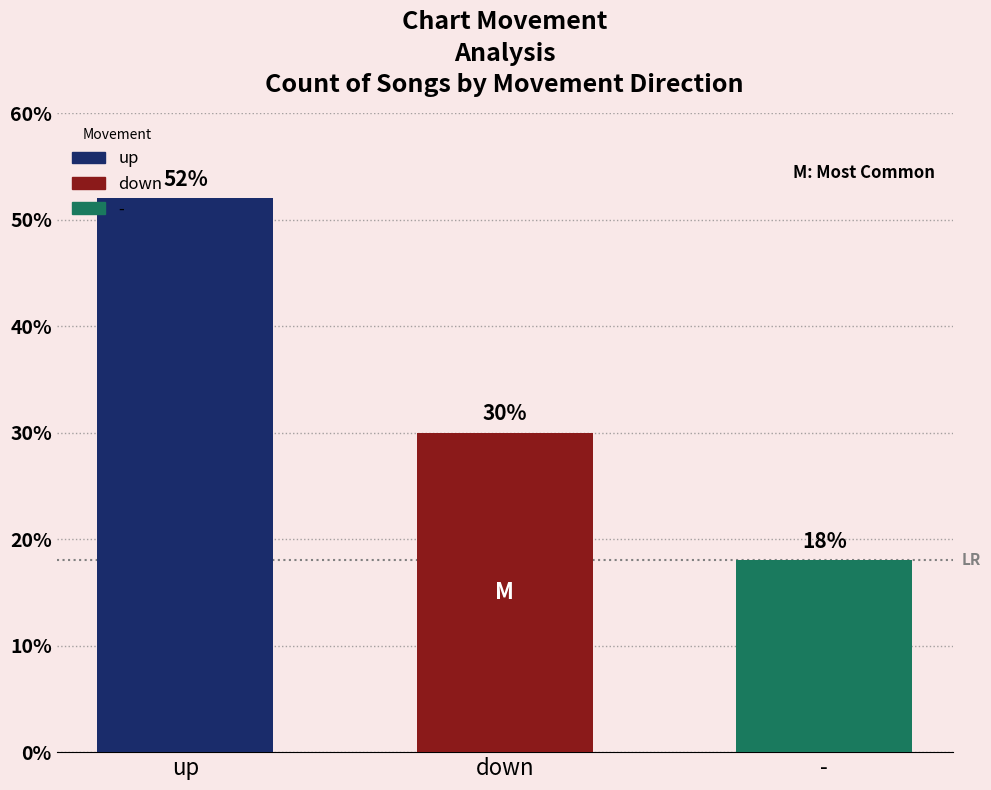

What is the smallest value displayed?

18